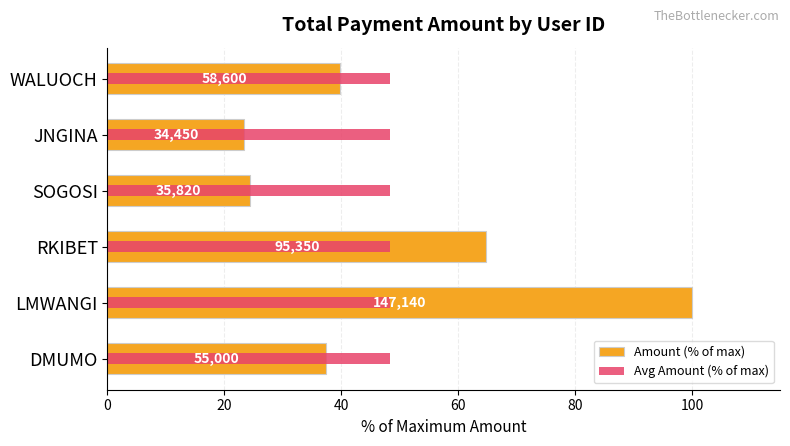

What is the value of the Amount (% of max) bar at the 2nd from the left?

100.0